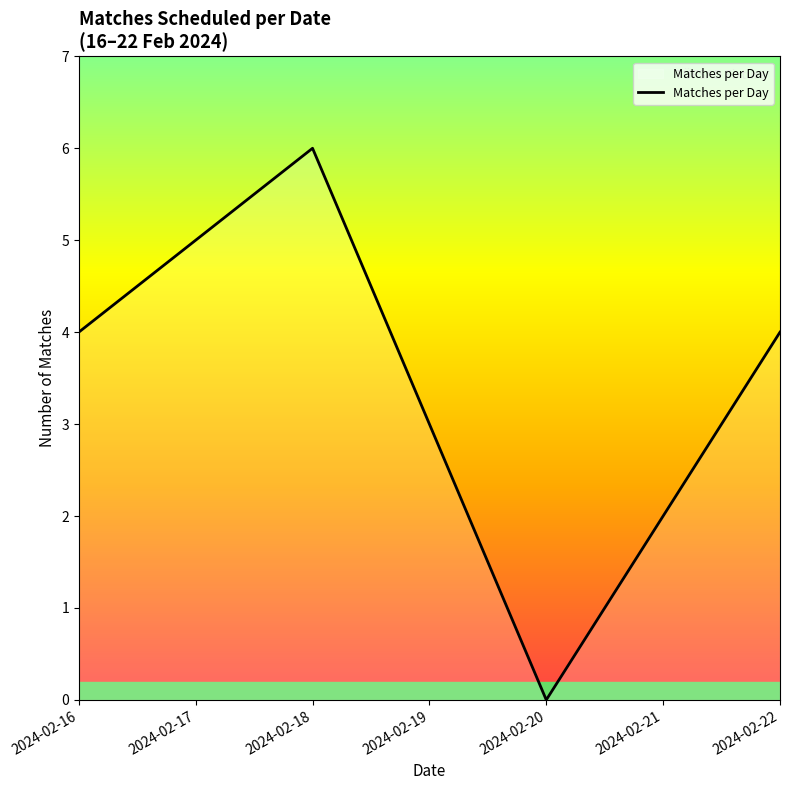

Approximately how many times larger is the value at 2024-02-16 compared to 2024-02-22?

1.0